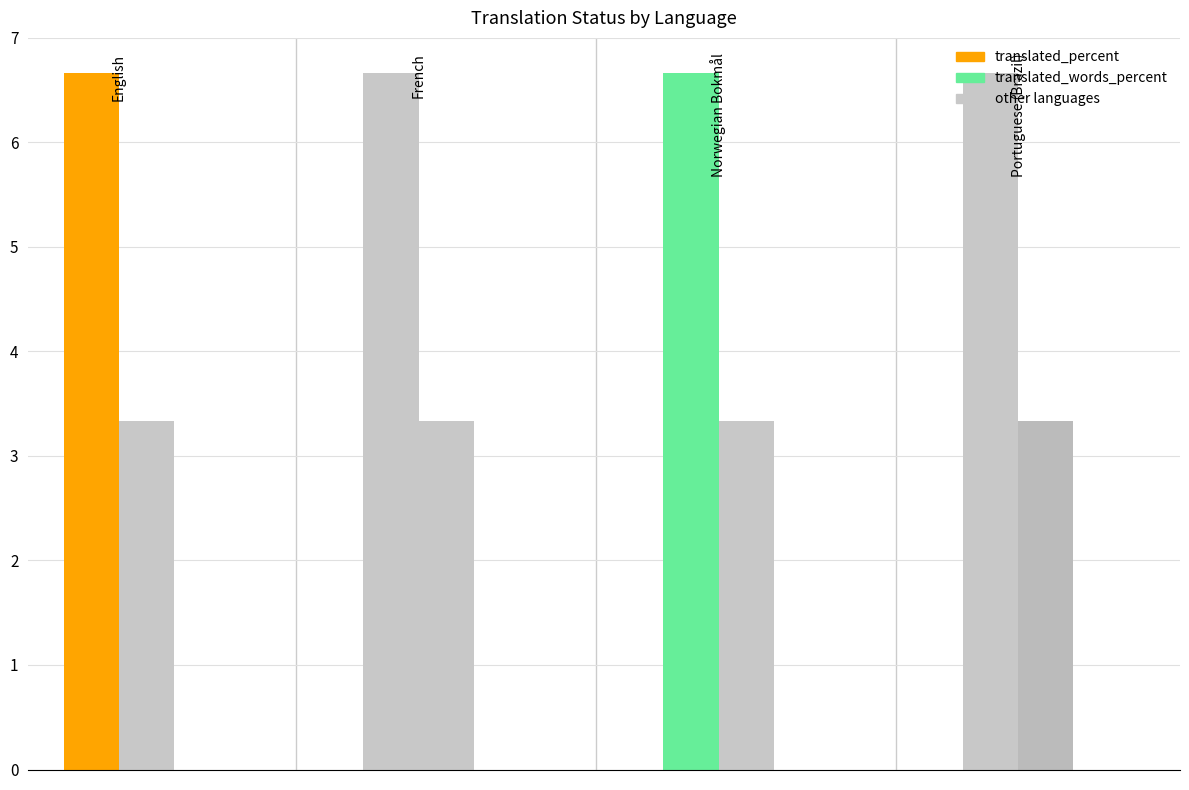

Rank the series by their average value, from lowest to highest.

translated_words_percent, translated_percent